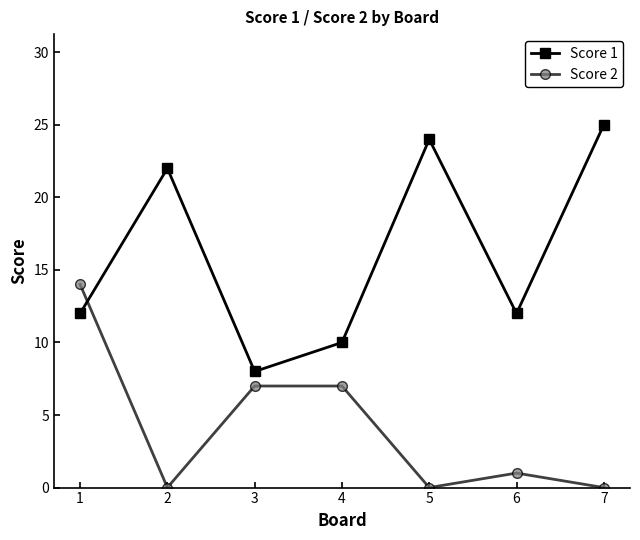

Where do Score 2 and Score 1 first cross each other?

1 and 2